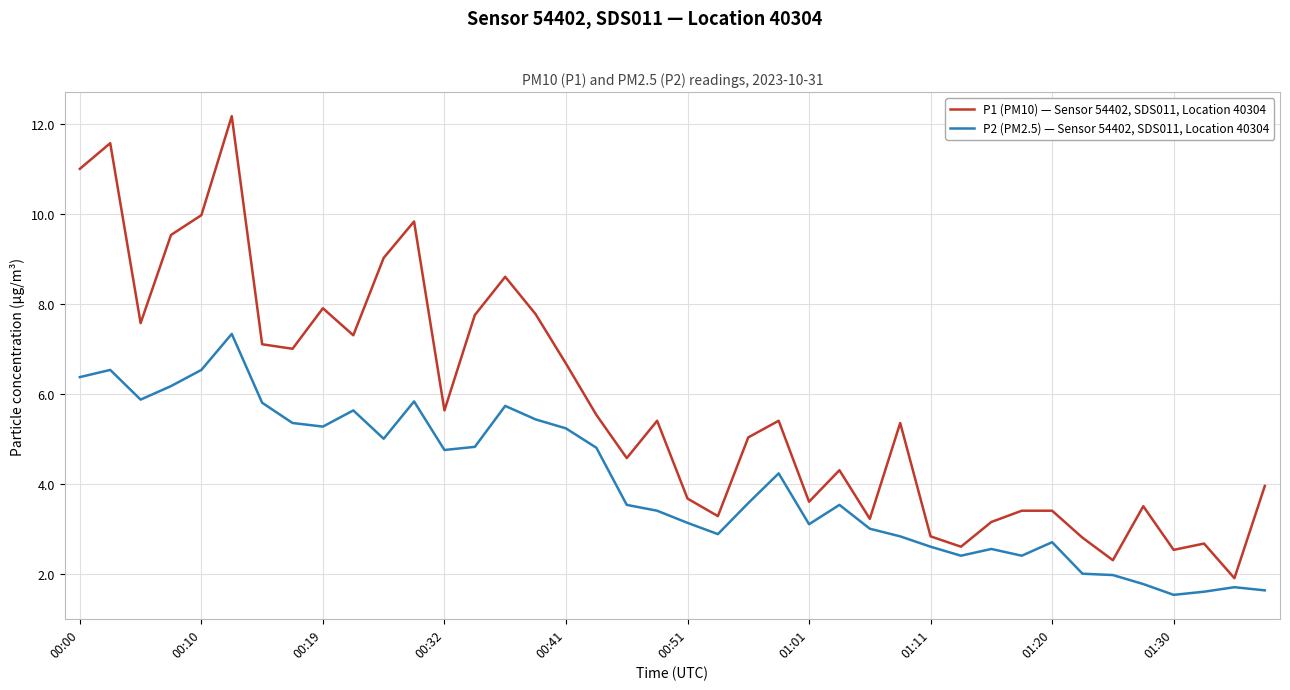

List the series in order of their peak value, highest first.

P1 (PM10) — Sensor 54402, SDS011, Location 40304, P2 (PM2.5) — Sensor 54402, SDS011, Location 40304